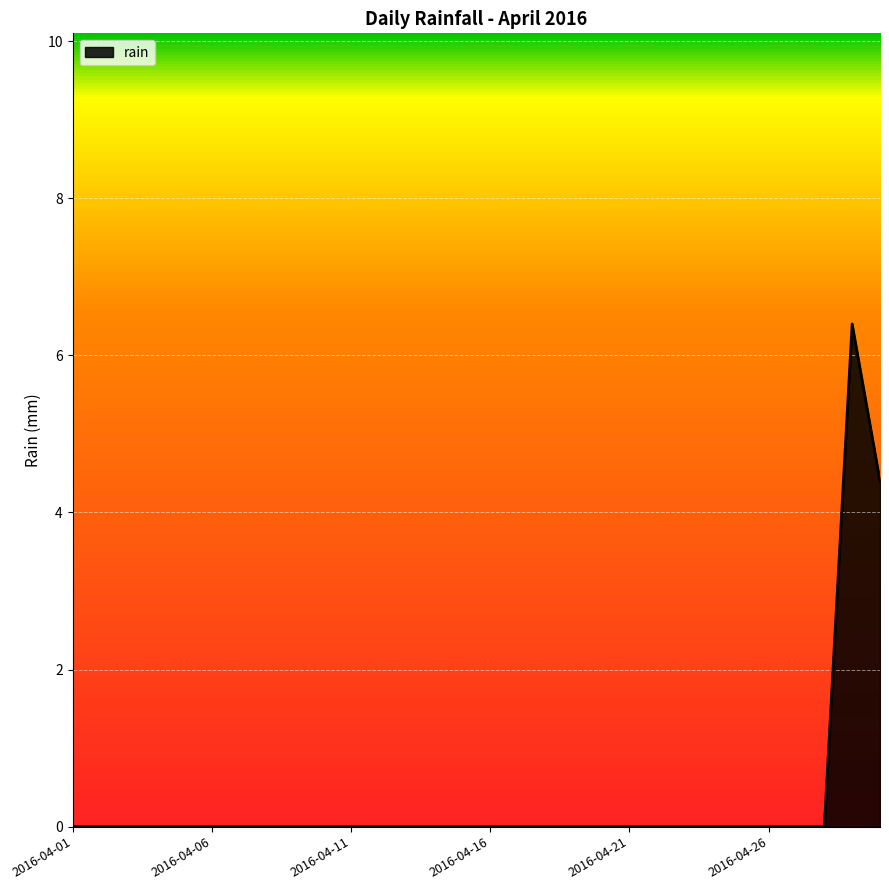

What is the greatest value displayed?

6.4